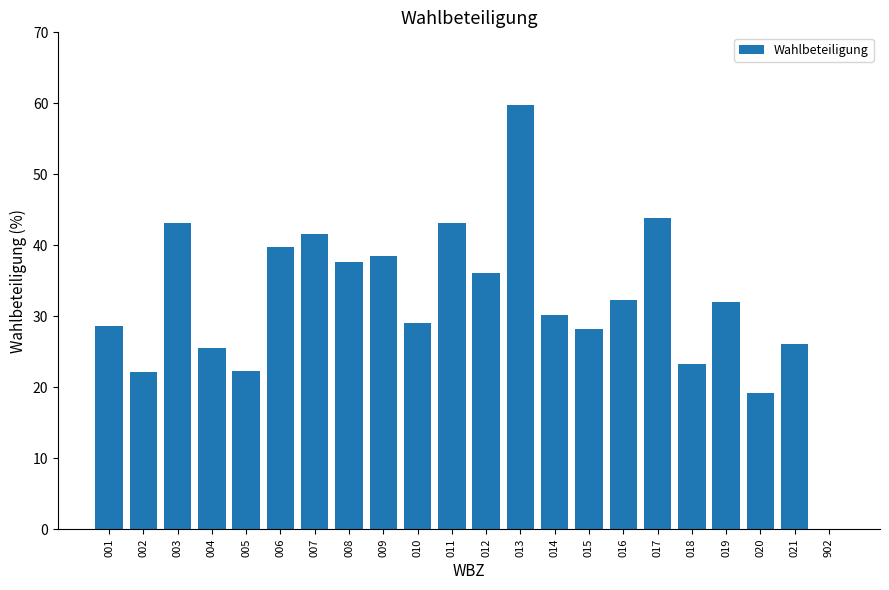

At which label does the data first exceed 31?

003